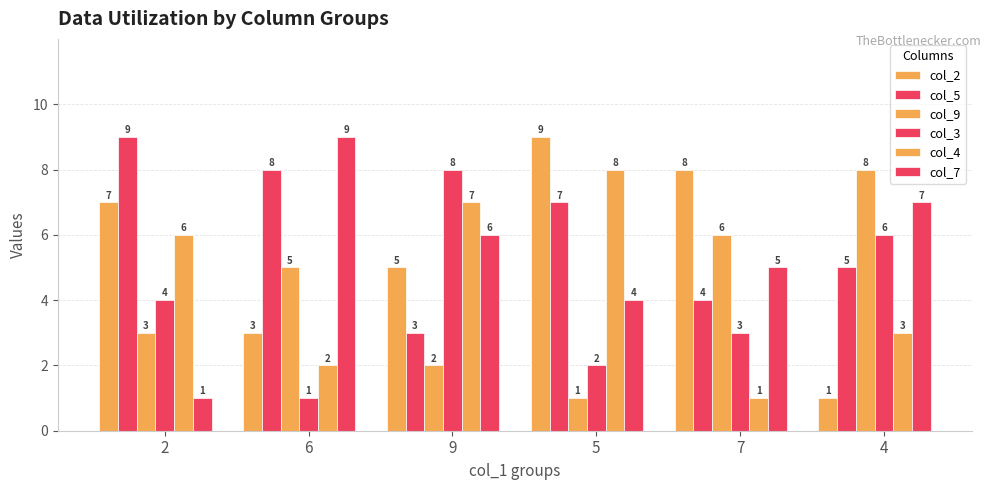

What is the total value across all series at 2?

30